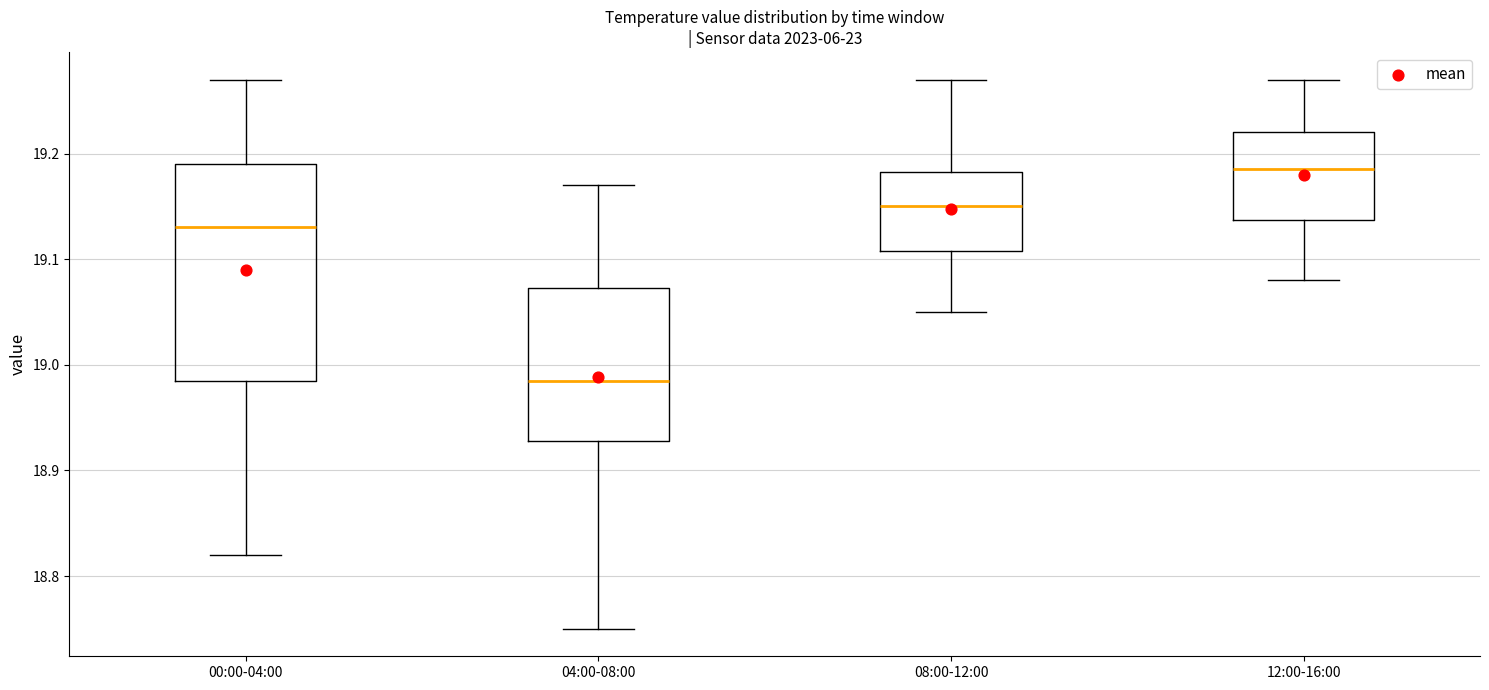

Reading left to right, read every box against the y-axis: the position of its median line, the range the box covers, and the ends of its whiskers. The values are not printed on the chart, so give them approximately, as read against the axis.

00:00-04:00: median 19.13, box 18.99 to 19.19, whiskers 18.82 to 19.27
04:00-08:00: median 18.99, box 18.93 to 19.07, whiskers 18.75 to 19.17
08:00-12:00: median 19.15, box 19.11 to 19.18, whiskers 19.05 to 19.27
12:00-16:00: median 19.19, box 19.14 to 19.22, whiskers 19.08 to 19.27